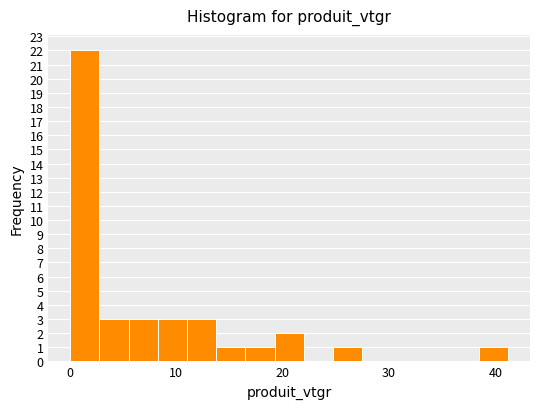

Read against the x-axis, roughly where is the centre of the tallest bar?

1